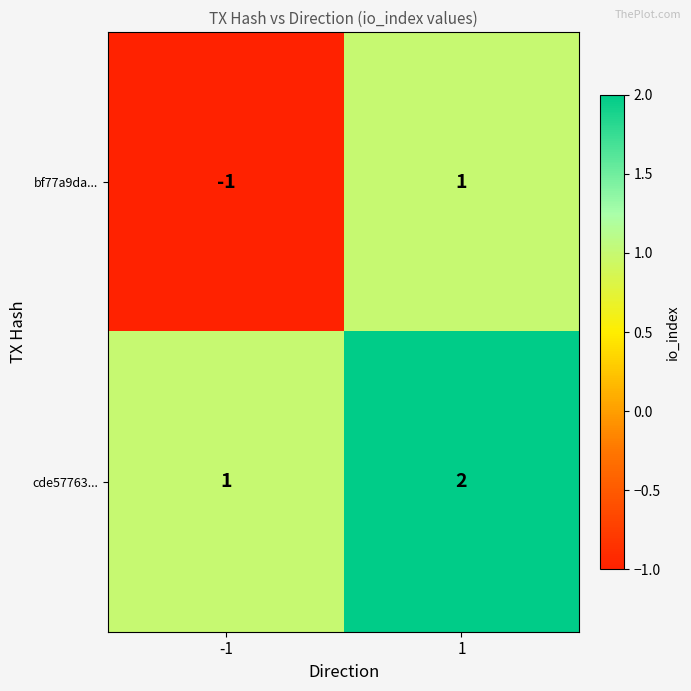

The bf77a9da... series shows 0 at 1. True or false?

False